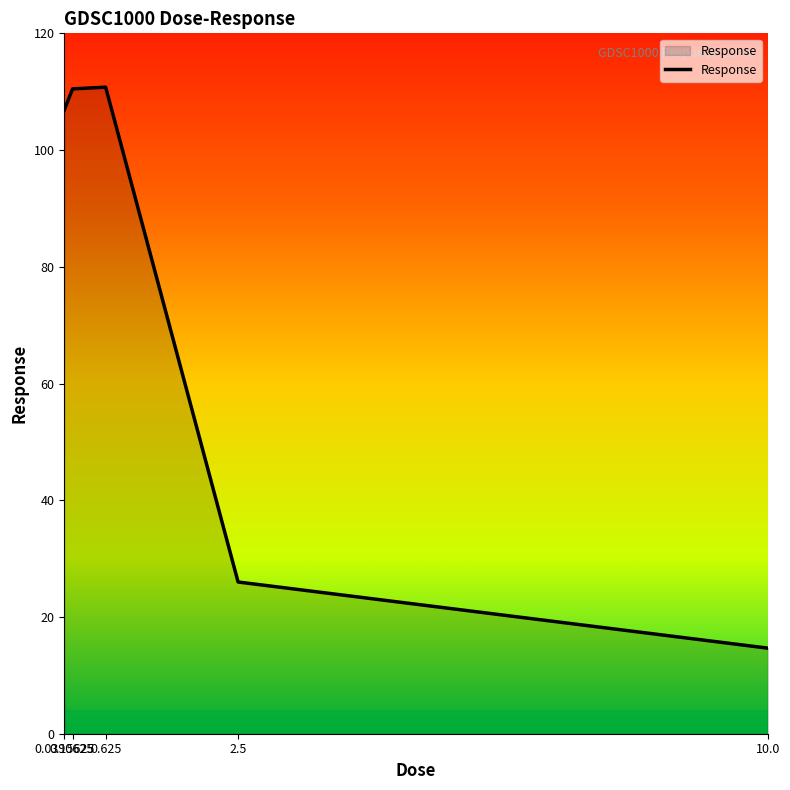

Does the chart display data point markers on the line(s)?

No